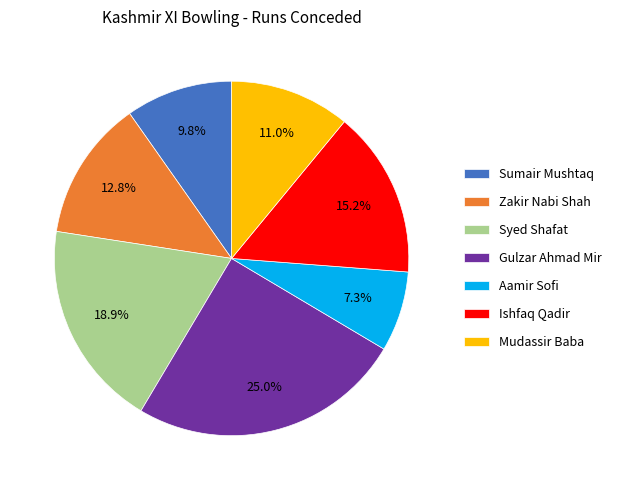

Which has a higher value, Syed Shafat or Gulzar Ahmad Mir?

Gulzar Ahmad Mir